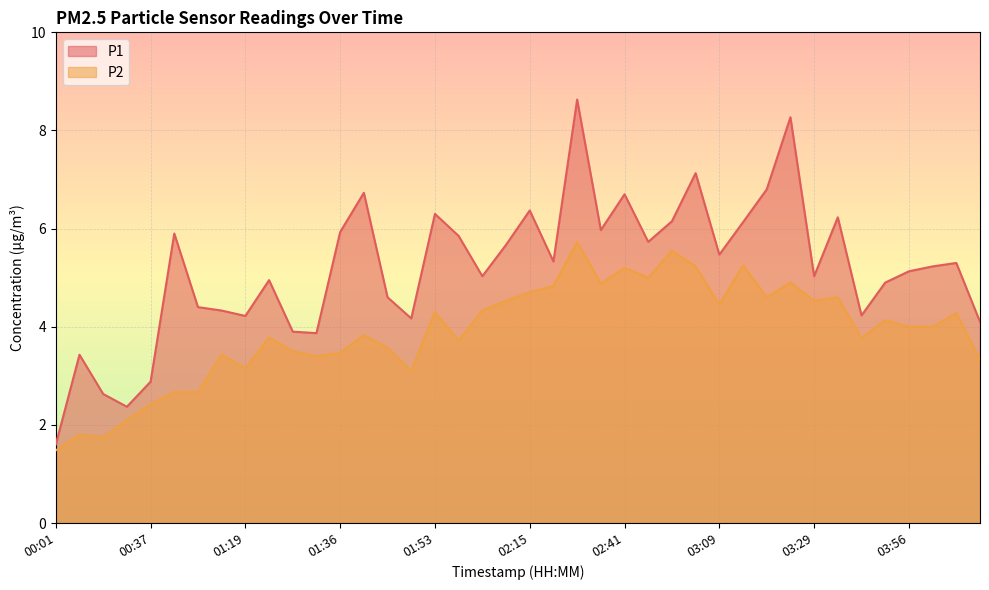

At which label does P1 reach its minimum?

00:01